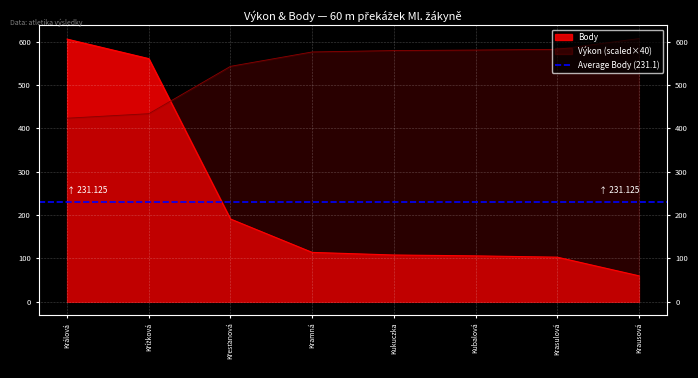

True or false: Body and Výkon intersect in this chart.

True